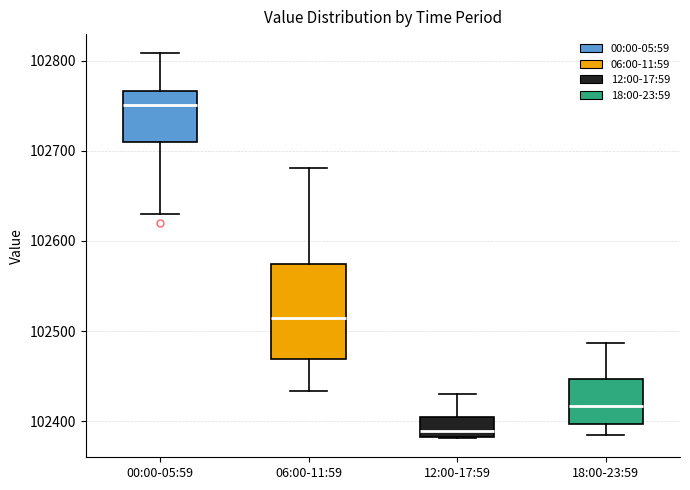

Which box is the tallest, from its lower edge to its upper edge?

06:00-11:59